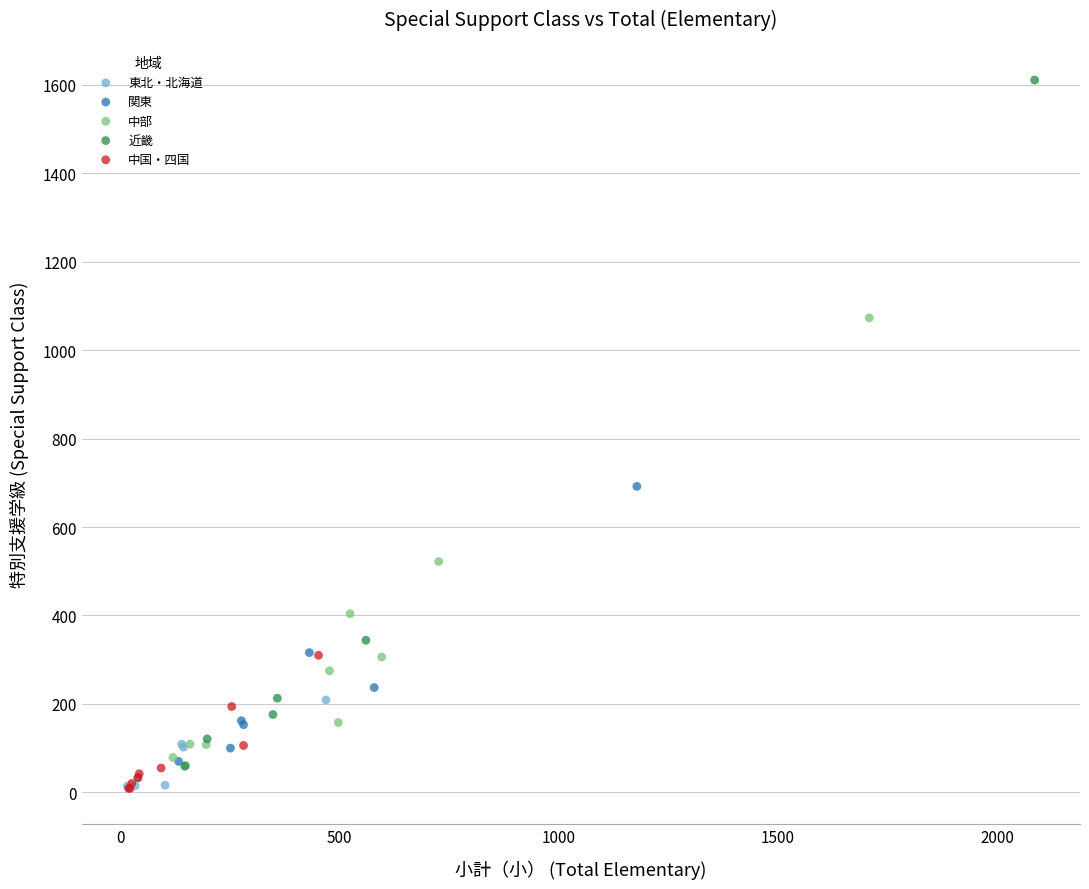

Which series has the largest Y range (max minus min)?

近畿